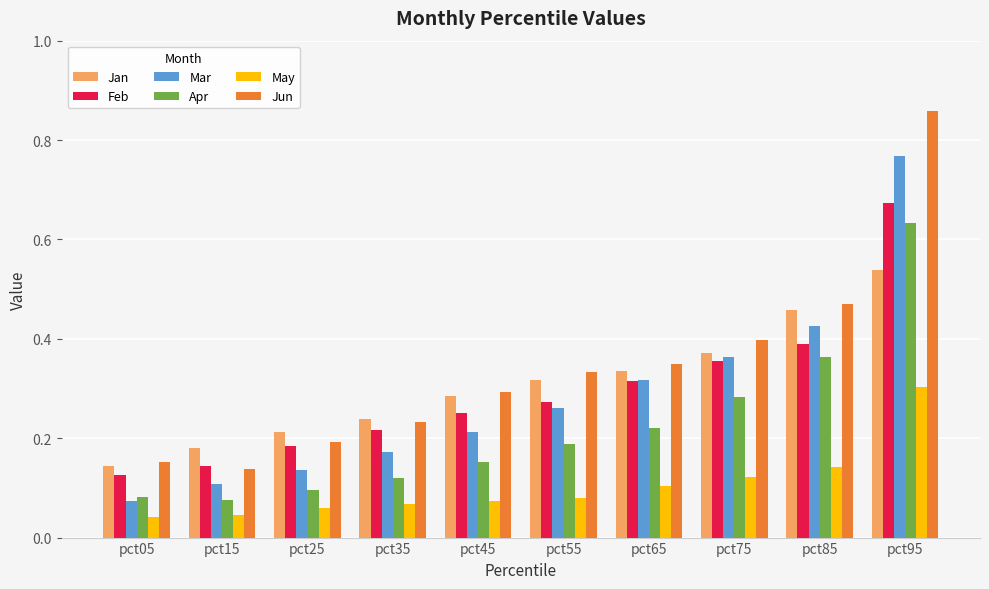

Which label corresponds to the largest value in the chart?

pct95